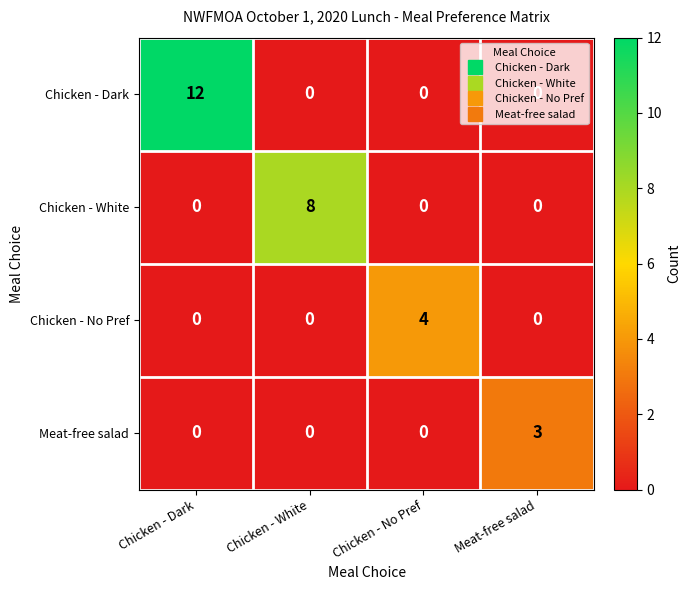

Which category has the highest value across all series?

Chicken - Dark